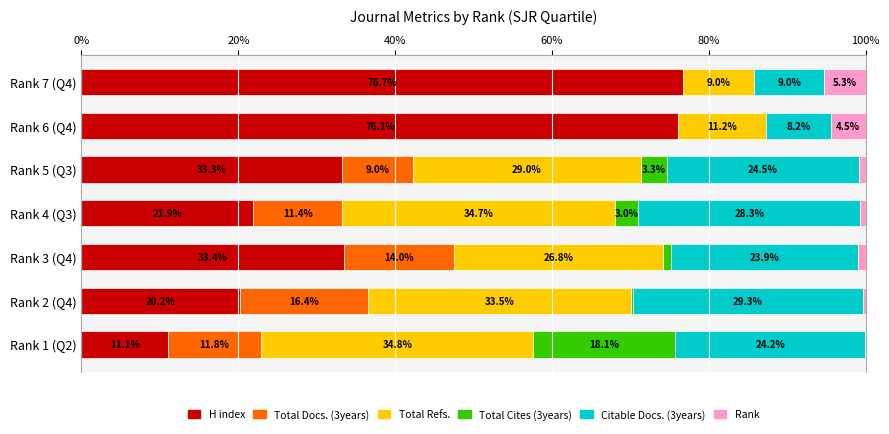

At which label does H index reach its peak?

Rank 7 (Q4)